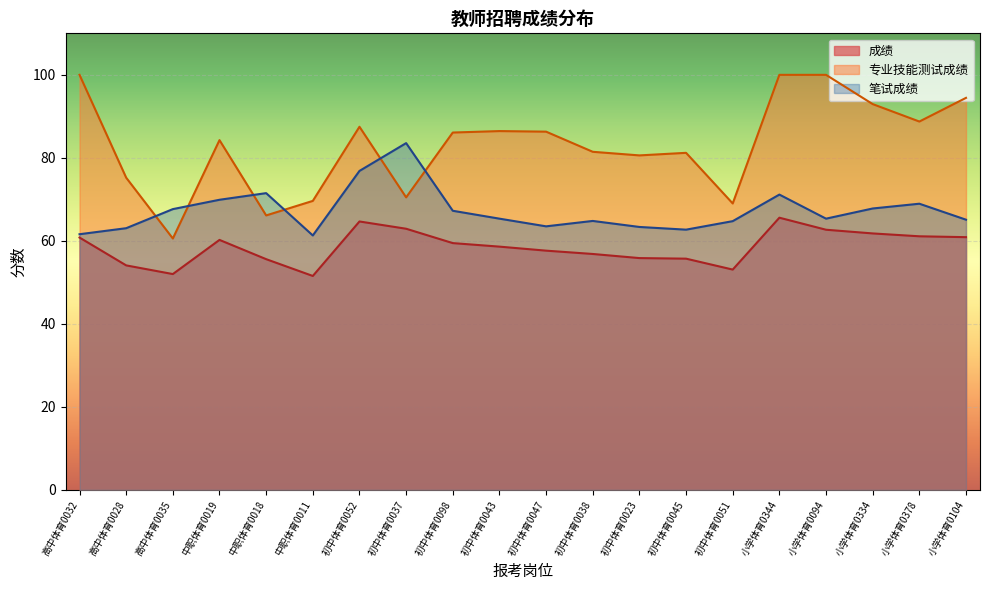

What is the difference between the highest and lowest values at 高中体育0028?

21.1